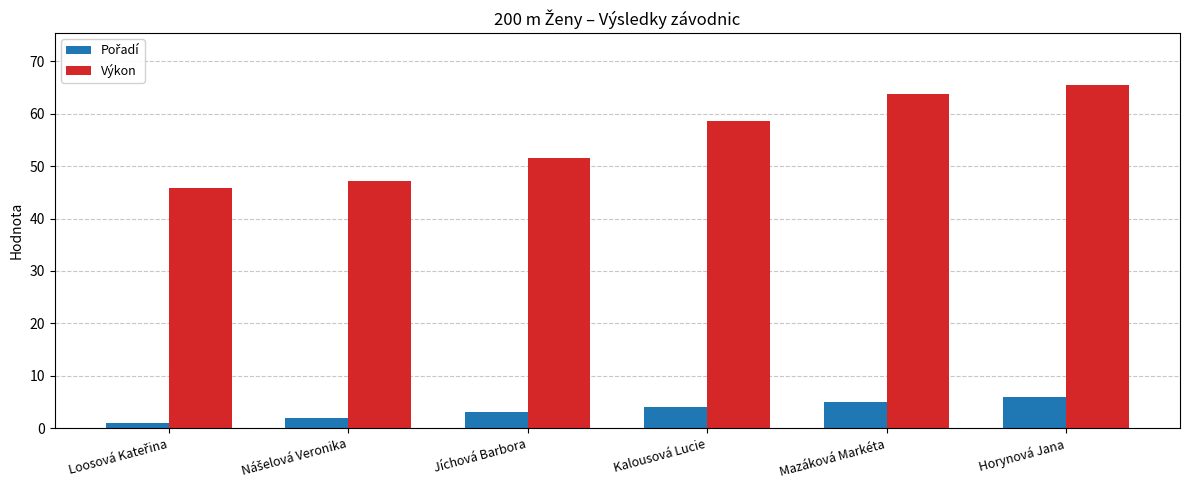

What is the label of the 5th bar from the left?

Mazáková Markéta